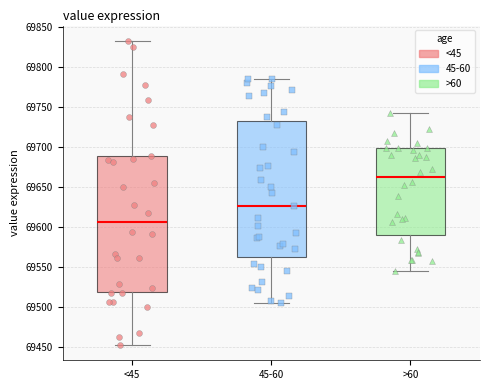

Reading left to right, transcribe this box plot: for each box, give where its median line is, the range the box spans, and where its two whiskers end, as read against the y-axis. The values are not printed on the chart, so give them approximately, as read against the axis.

<45: median 69605, box 69520 to 69690, whiskers 69455 to 69835
45-60: median 69625, box 69565 to 69730, whiskers 69505 to 69785
>60: median 69665, box 69590 to 69700, whiskers 69545 to 69740